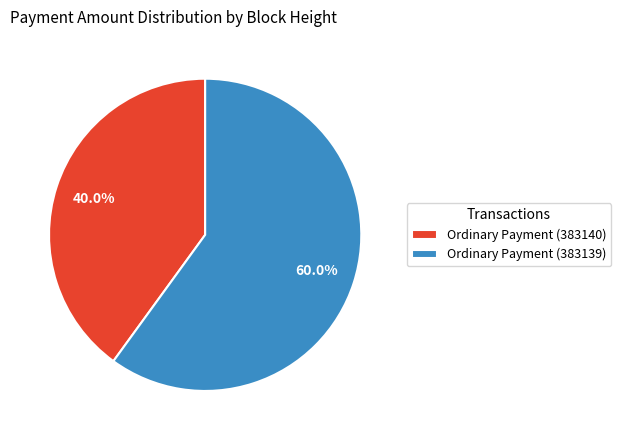

Which category has the biggest portion of the pie?

Ordinary Payment (383139)